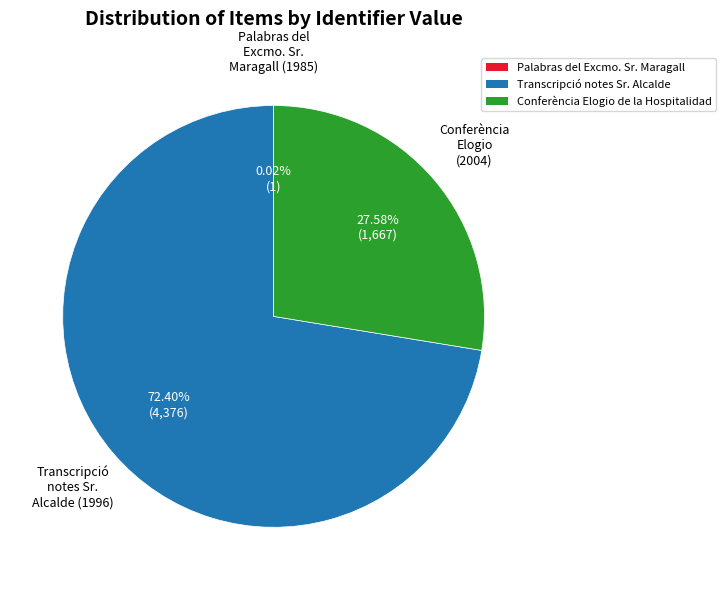

Is there a majority slice in this chart?

Yes